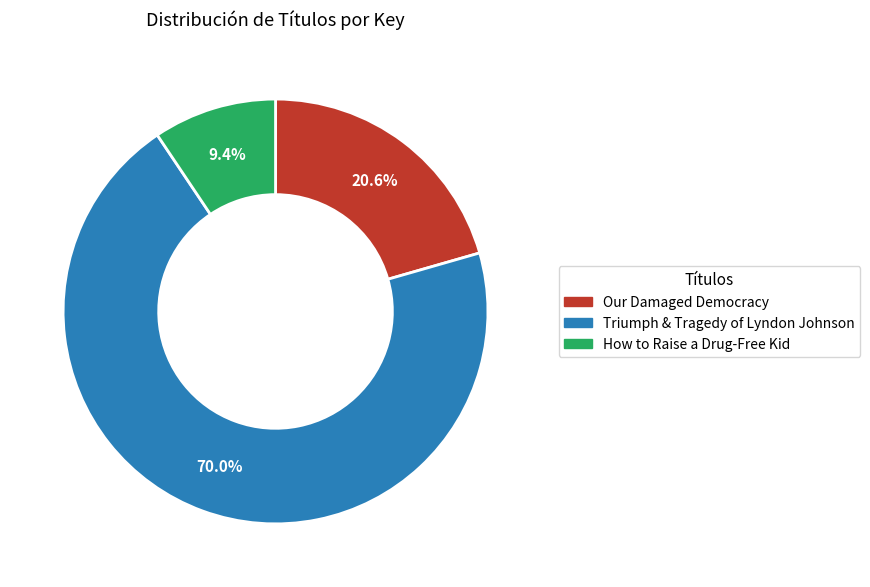

What percentage is the Our Damaged Democracy slice, to the nearest percent?

21%